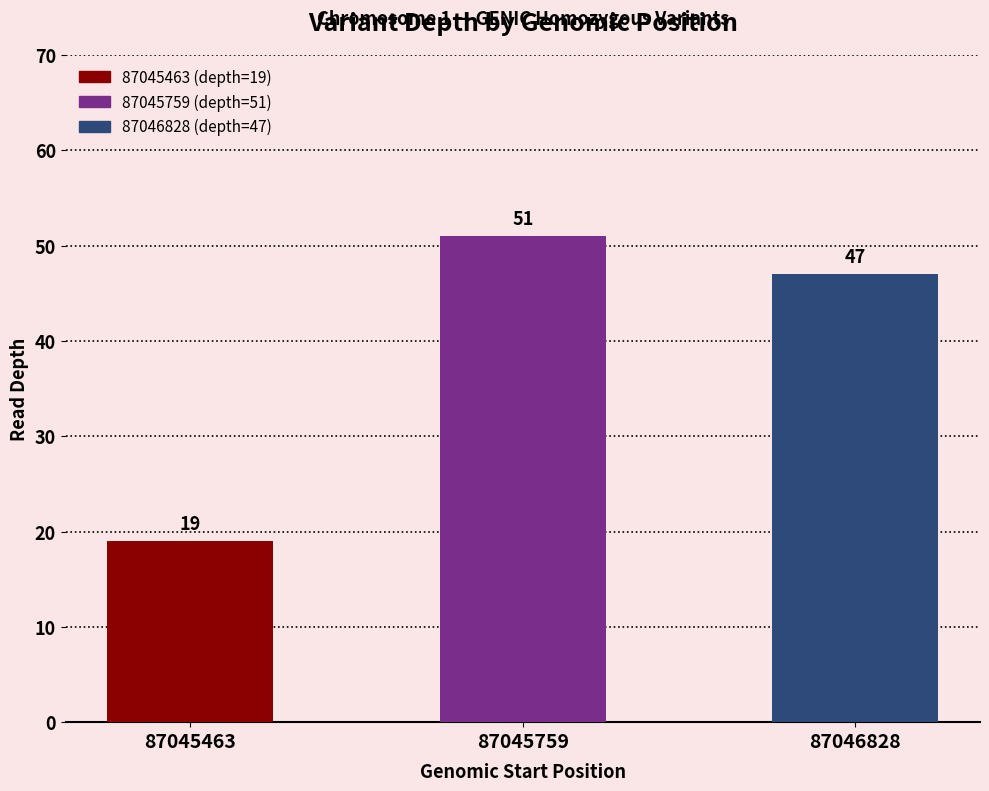

Are the bars grouped side by side (vs. stacked)?

No